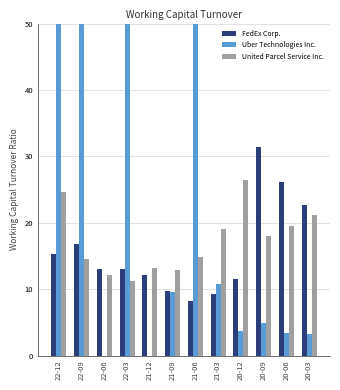

What is the total value across all series at 20-09?

54.2